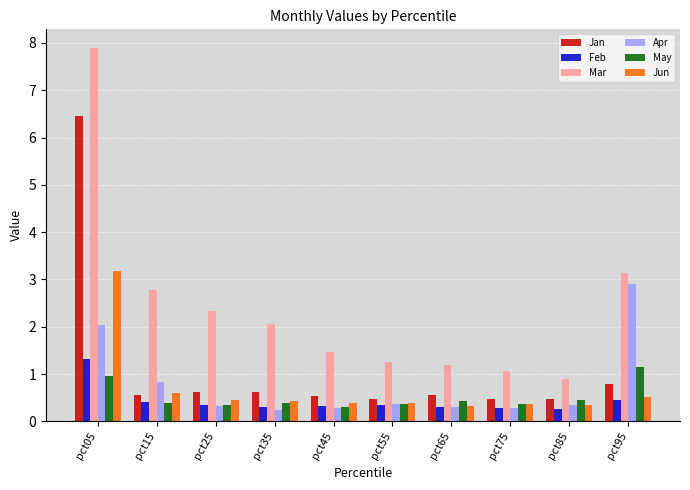

What is the spread (max minus min) of values at pct65?

0.9